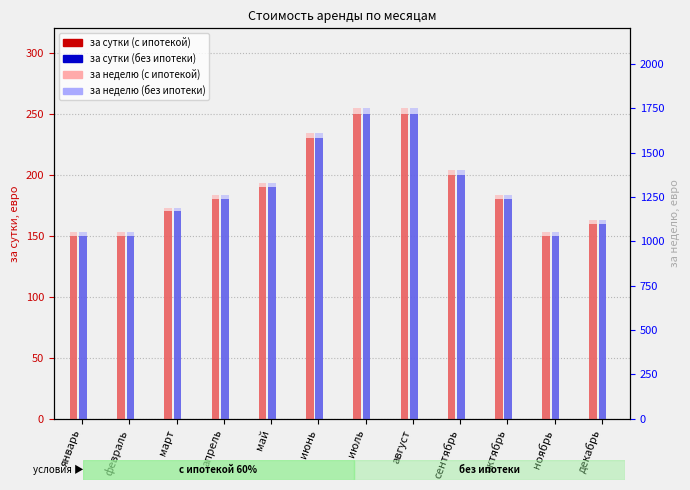

How many groups of bars are there?

12